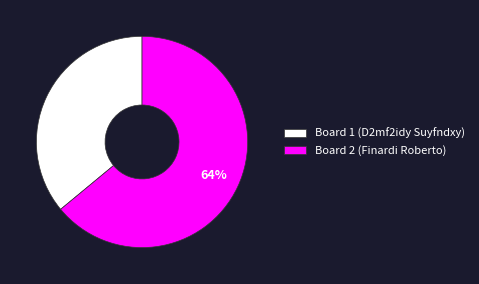

To the nearest percent, what is the difference between the Board 1 (D2mf2idy Suyfndxy) and Board 2 (Finardi Roberto) slice percentages?

28%